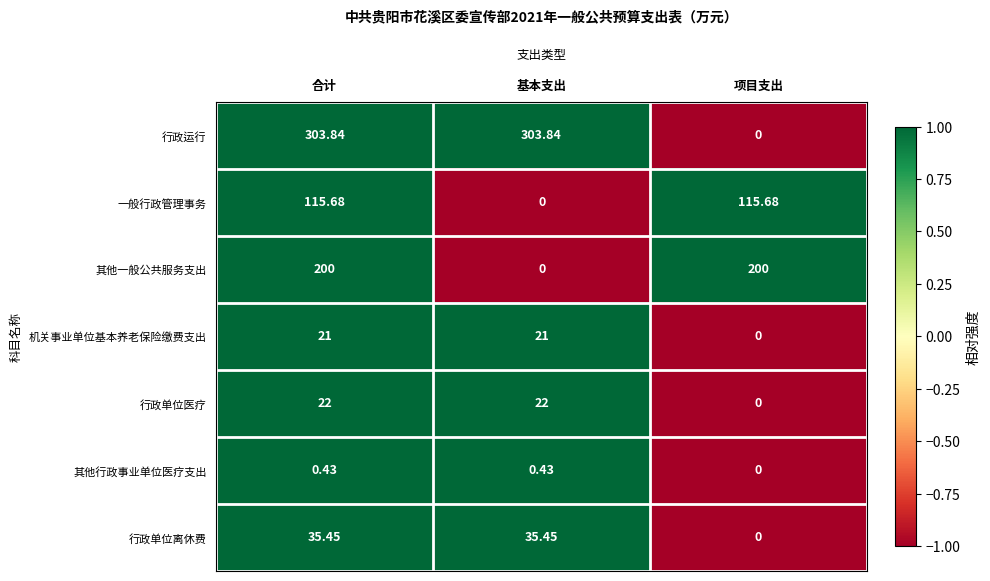

How many series are shown in this chart?

7